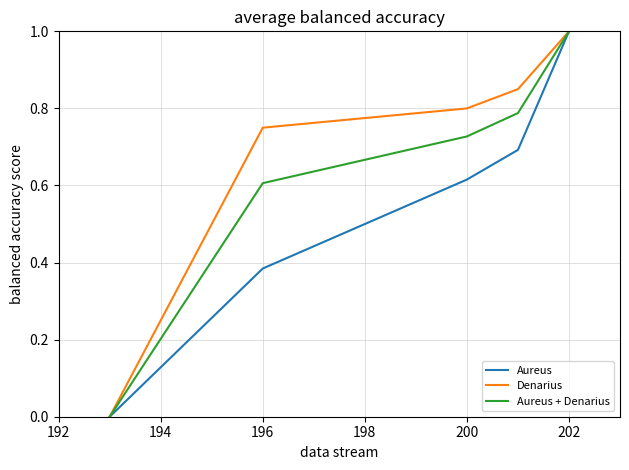

Rank the series by their average value, from highest to lowest.

Denarius, Aureus + Denarius, Aureus